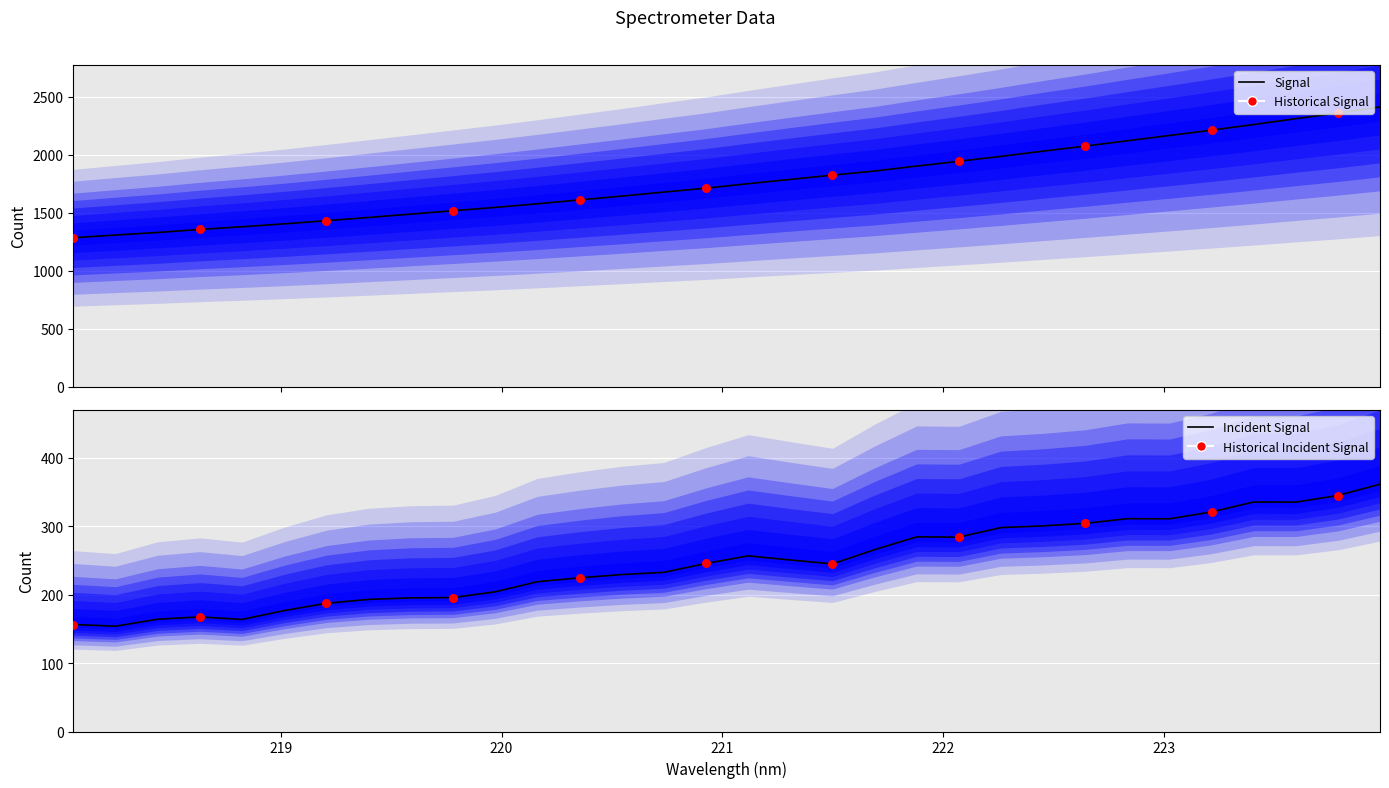

Which series has the largest Y range (max minus min)?

y